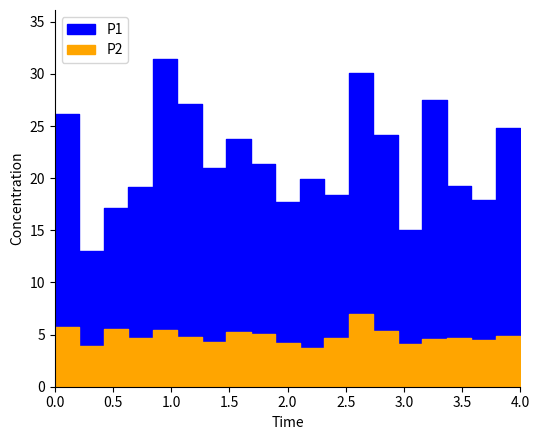

At 00:26, list the series in order from largest to smallest.

P1, P2